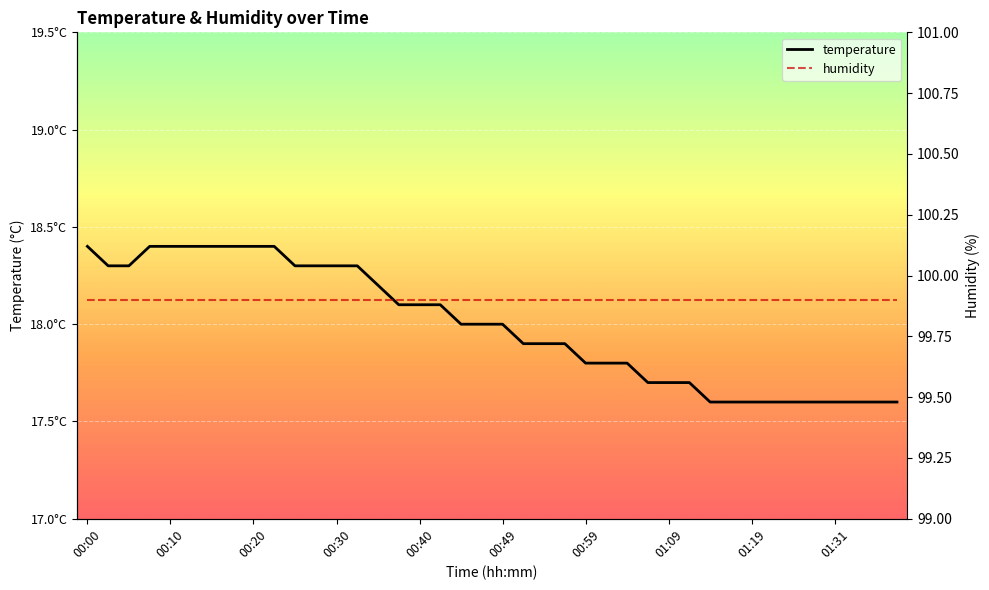

Reading right to left, transcribe all the data shown in this chart.

temperature: 17.6	17.6	17.6	17.6	17.6	17.6	17.6	17.6	17.6	17.6	17.7	17.7	17.7	17.8	17.8	17.8	17.9	17.9	17.9	18.0	18.0	18.0	18.1	18.1	18.1	18.2	18.3	18.3	18.3	18.3	18.4	18.4	18.4	18.4	18.4	18.4	18.4	18.3	18.3	18.4
humidity: 99.9	99.9	99.9	99.9	99.9	99.9	99.9	99.9	99.9	99.9	99.9	99.9	99.9	99.9	99.9	99.9	99.9	99.9	99.9	99.9	99.9	99.9	99.9	99.9	99.9	99.9	99.9	99.9	99.9	99.9	99.9	99.9	99.9	99.9	99.9	99.9	99.9	99.9	99.9	99.9